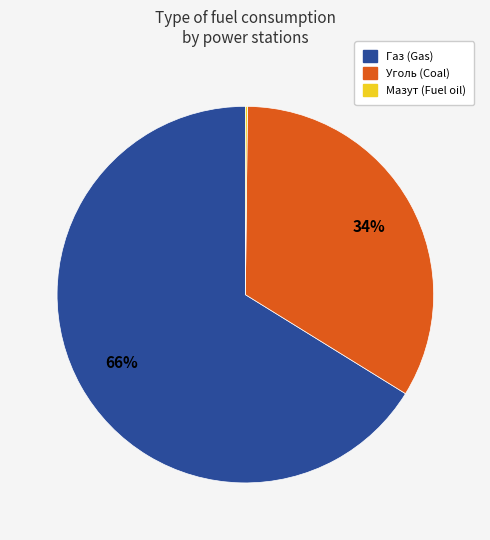

To the nearest percent, what portion does Уголь represent?

34%